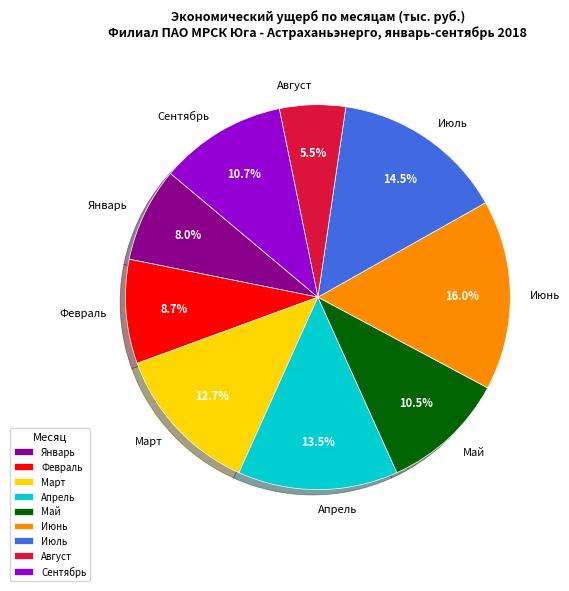

Is there a majority slice in this chart?

No